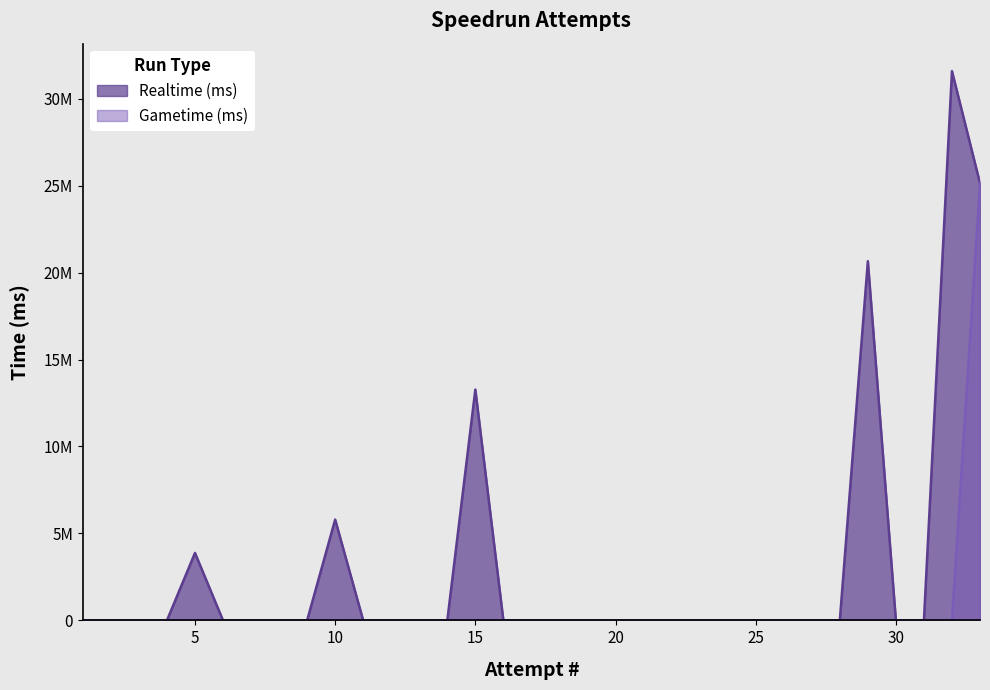

Rank the categories by Realtime (ms) value from highest to lowest.

32, 33, 29, 15, 10, 5, 1, 2, 3, 4, 6, 7, 8, 9, 11, 12, 13, 14, 16, 17, 18, 19, 20, 21, 22, 23, 24, 25, 26, 27, 28, 30, 31